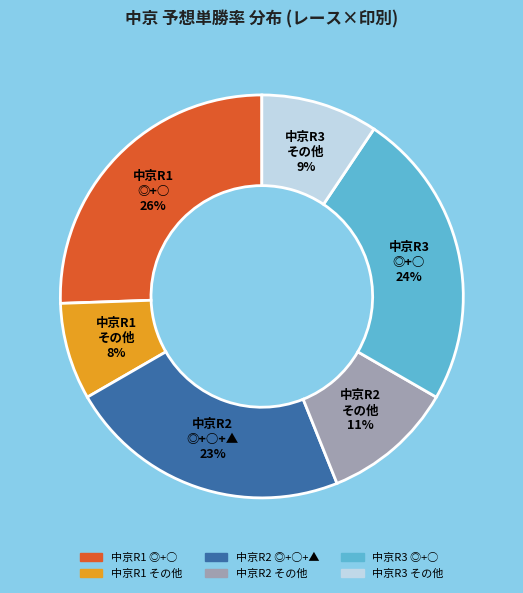

To the nearest percent, what portion does 中京R2 ◎+○+▲ 23% represent?

23%